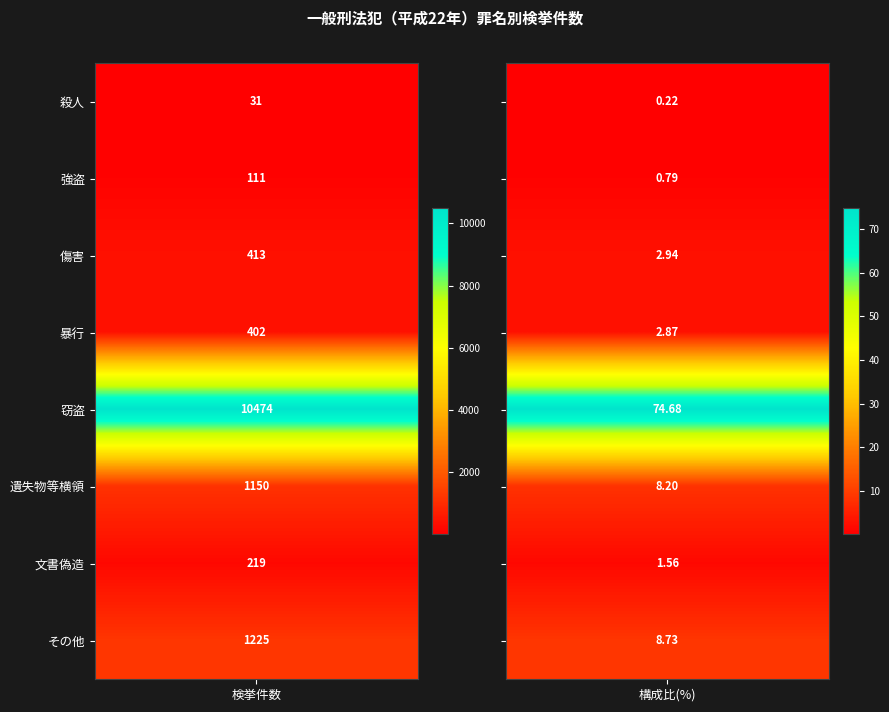

What is the approximate value of 窃盗 at 殺人?

10474.0